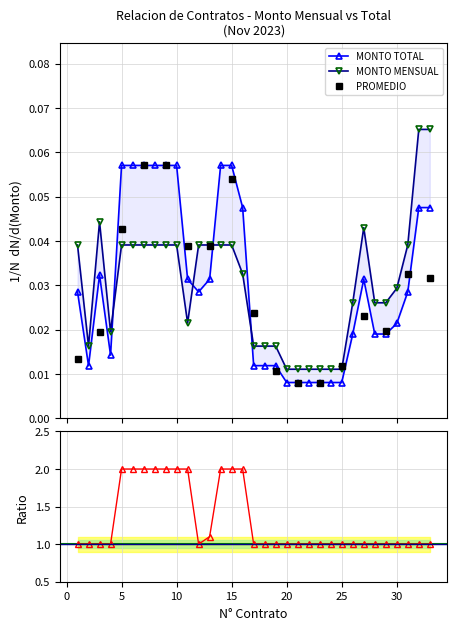

Between 12 and 20, which series saw the biggest shift?

MONTO MENSUAL